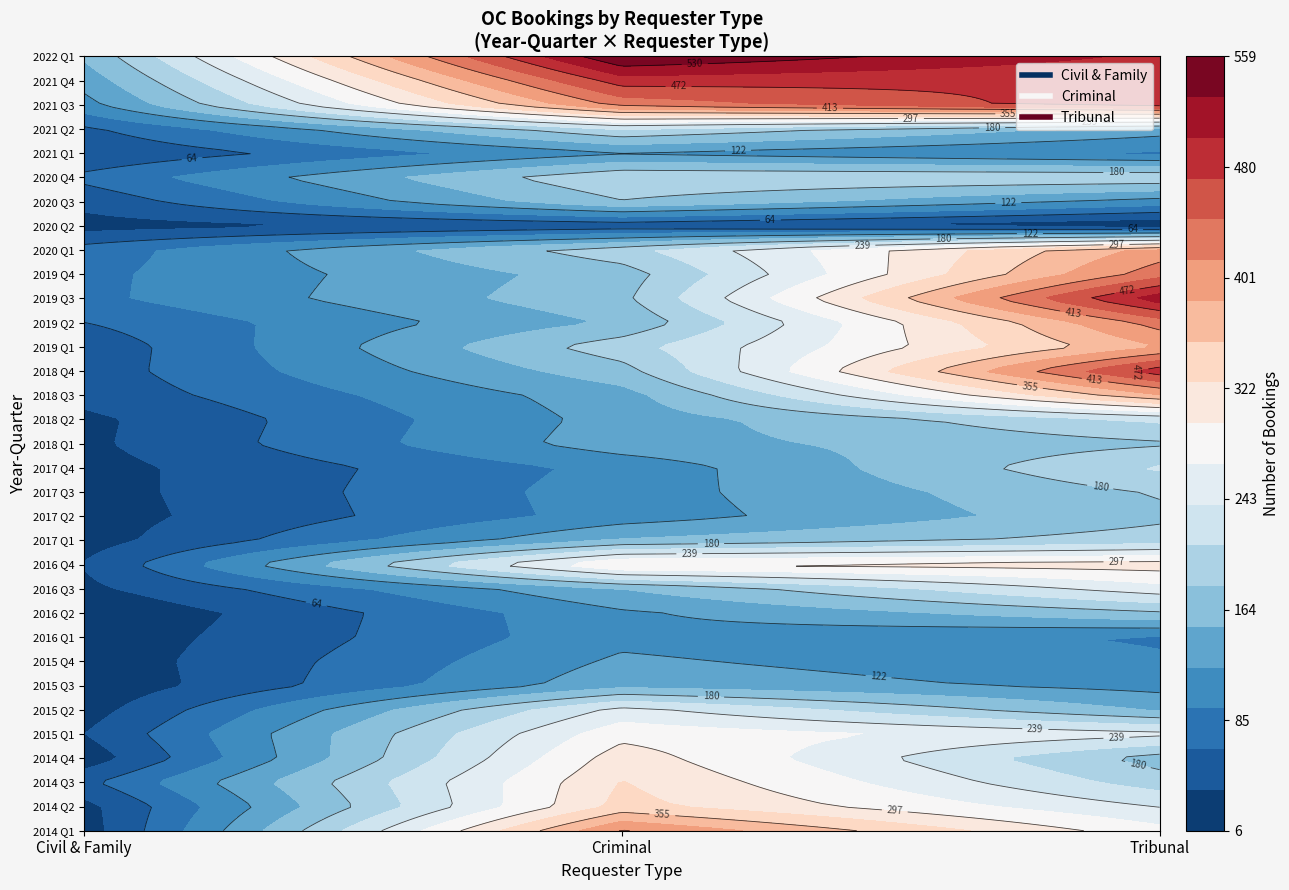

Is it true that Civil & Family equals 20 at 2018 Q2?

False